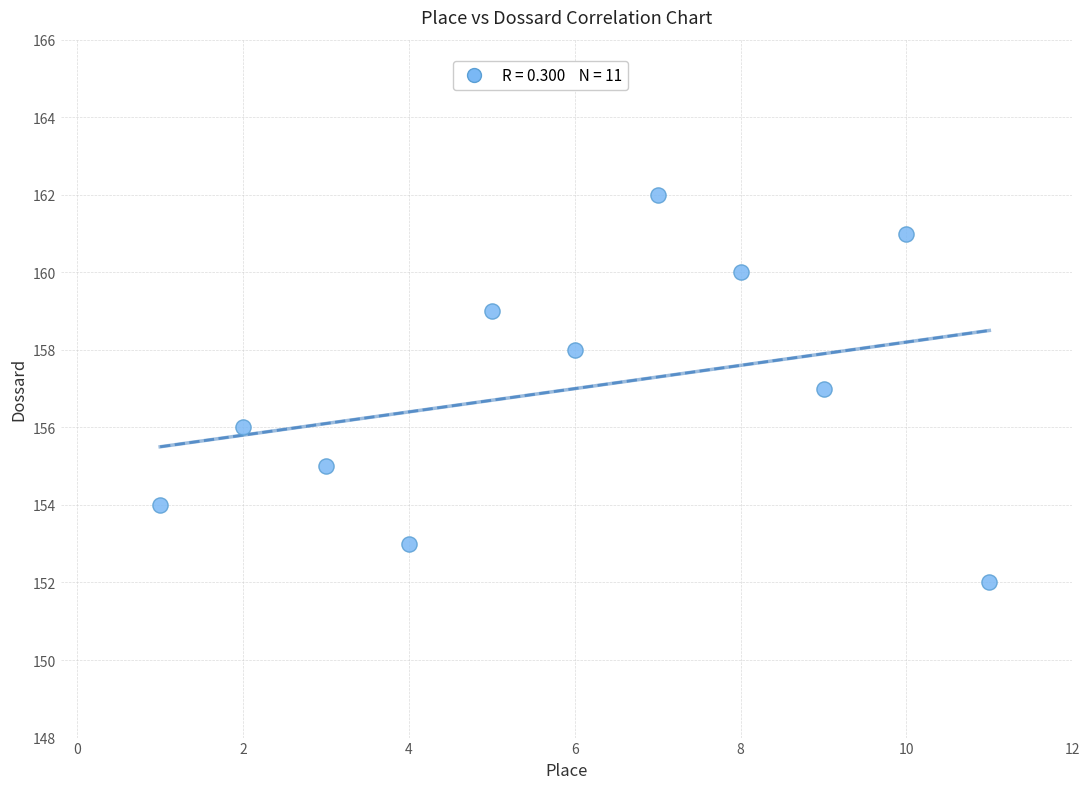

What is the average Y value?

157